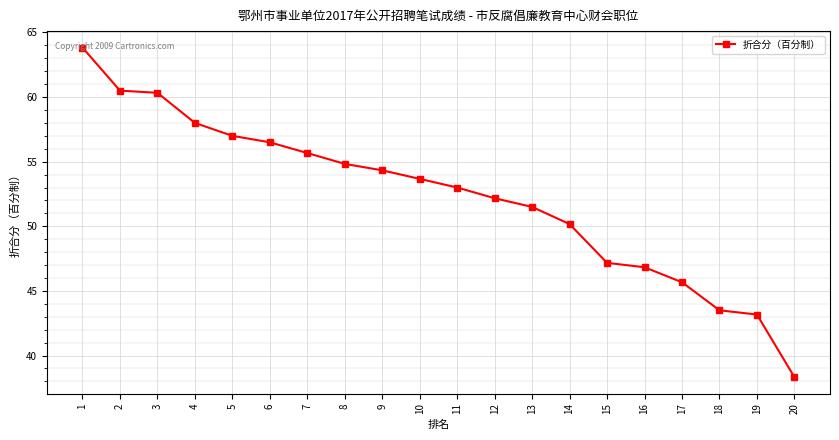

How many lines are shown in the chart?

1